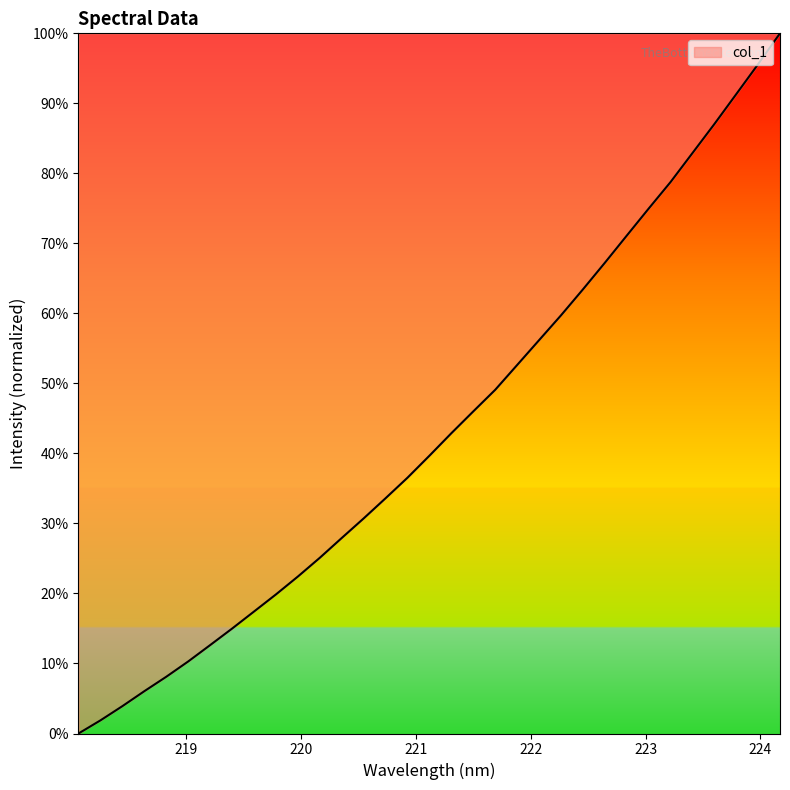

What is the maximum value shown in the chart?

100.0